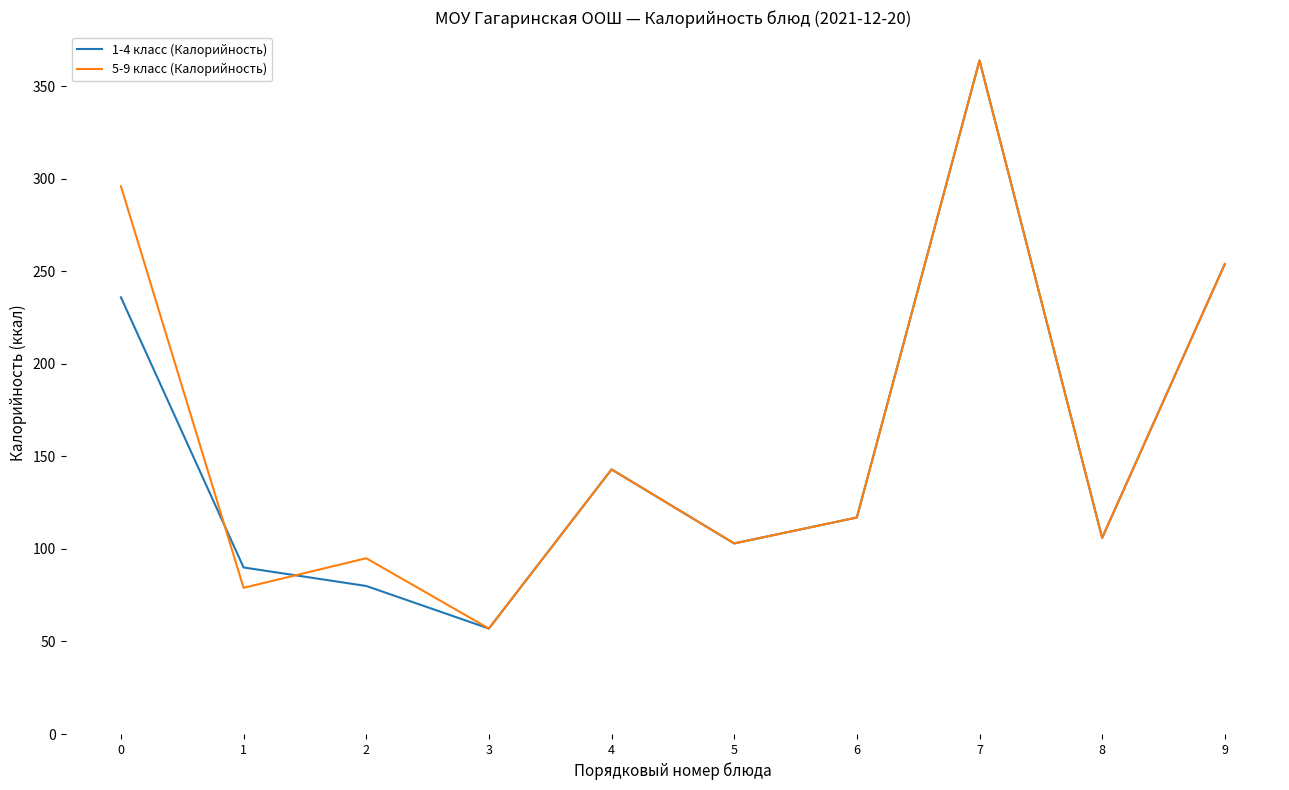

Rank the series at 0 from highest to lowest value.

5-9 класс (Калорийность), 1-4 класс (Калорийность)